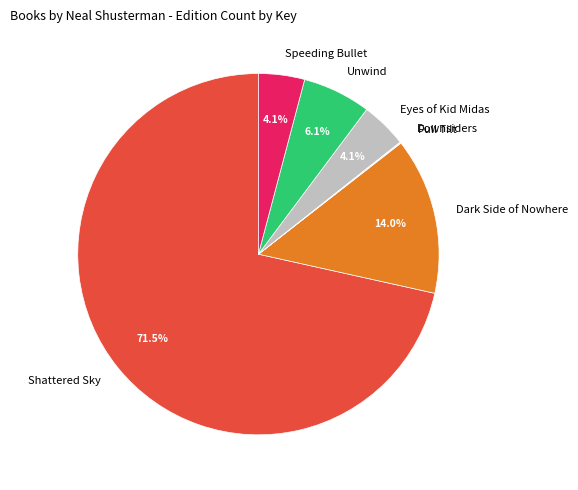

What is the largest slice in the pie chart?

Shattered Sky